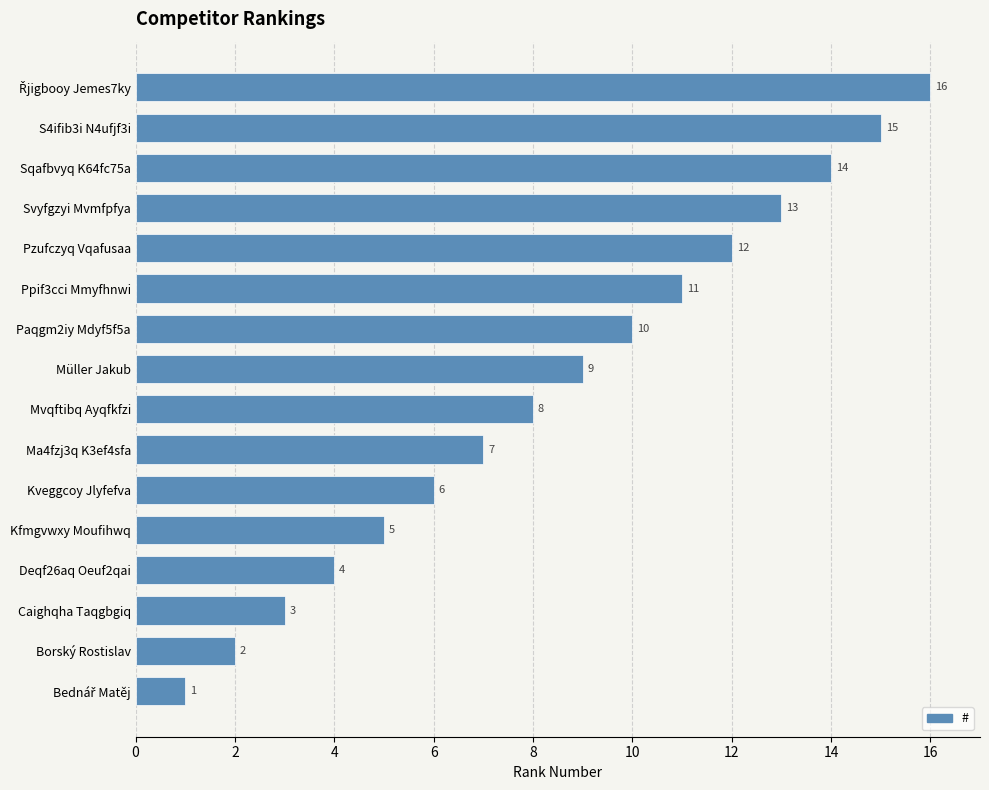

What is the maximum value shown in the chart?

16